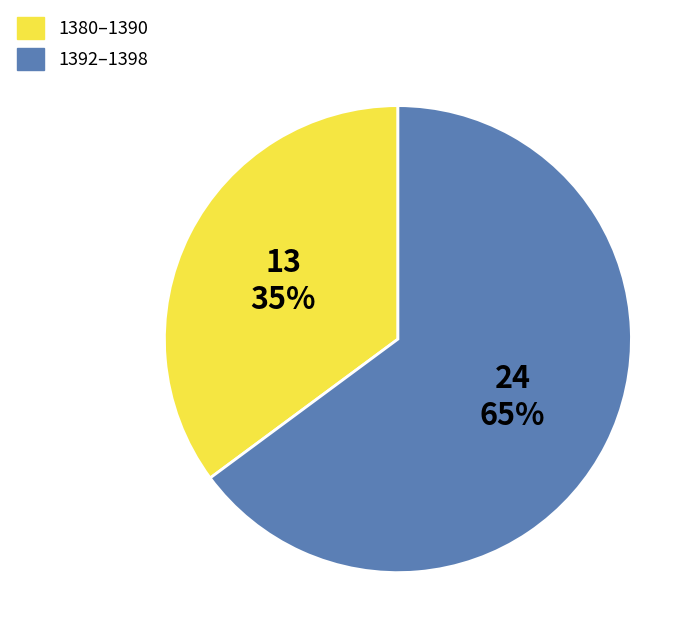

Which slice is the smallest?

1380–1390